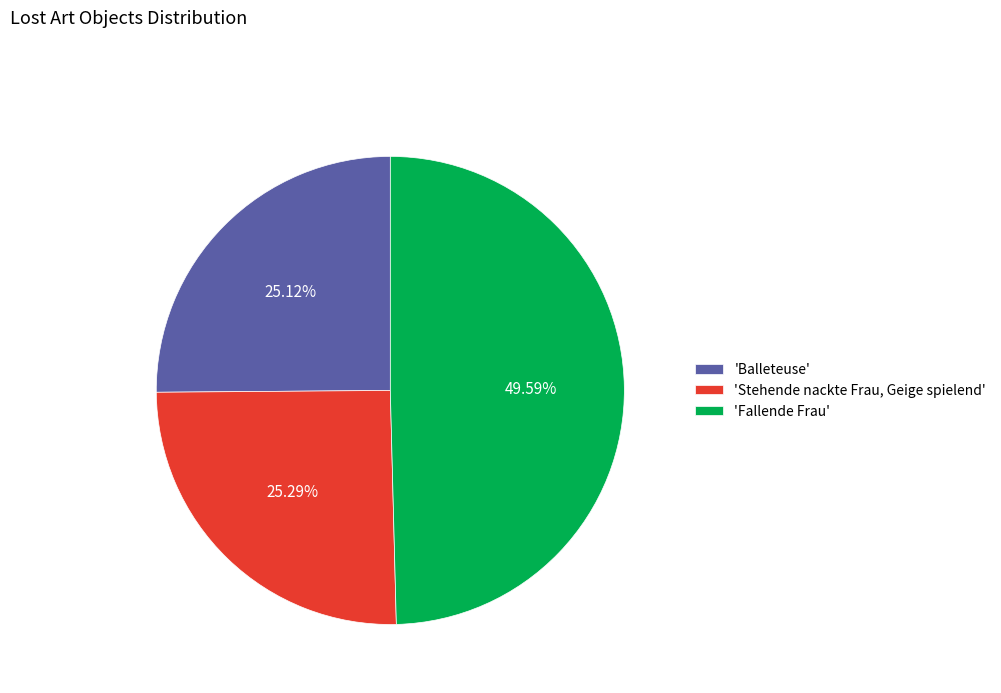

Does any single category account for the majority?

No